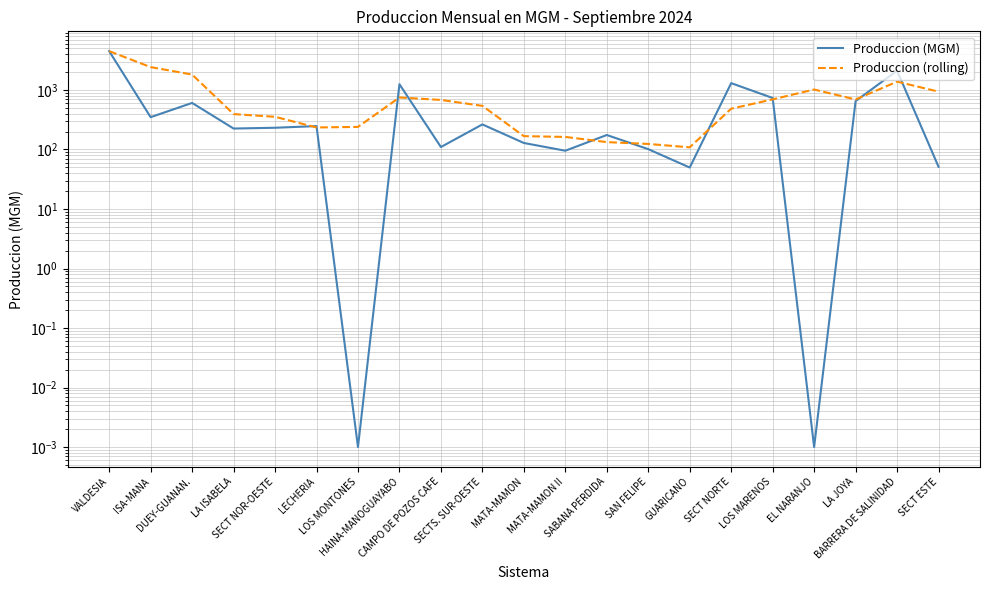

At how many categories does at least one series exceed 3102?

1